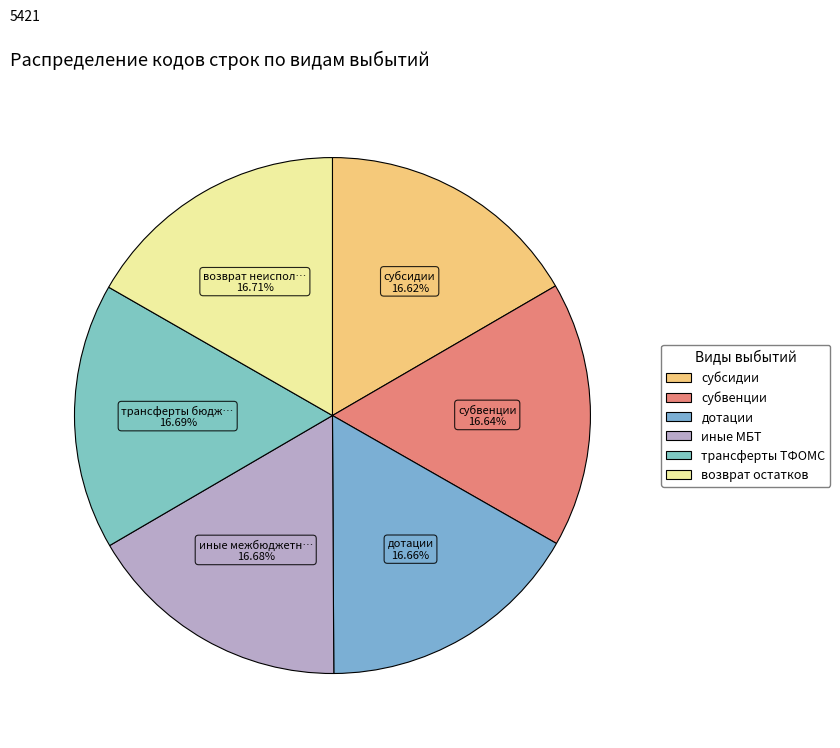

Rank the categories by value from highest to lowest.

возврат неиспользованных остатков субсидий, трансферты бюджету территориального фонда, иные межбюджетные трансферты, дотации, субвенции, субсидии